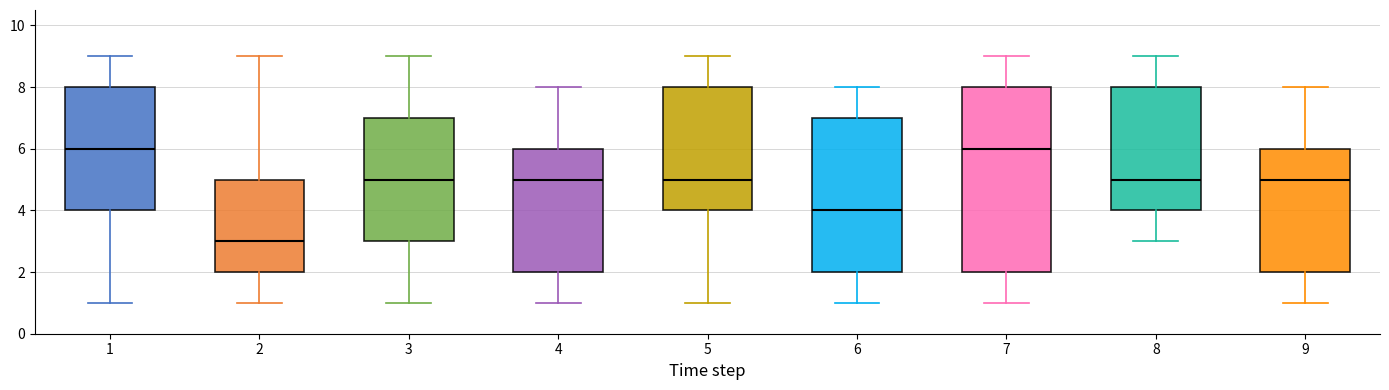

Which box is the tallest, from its lower edge to its upper edge?

7